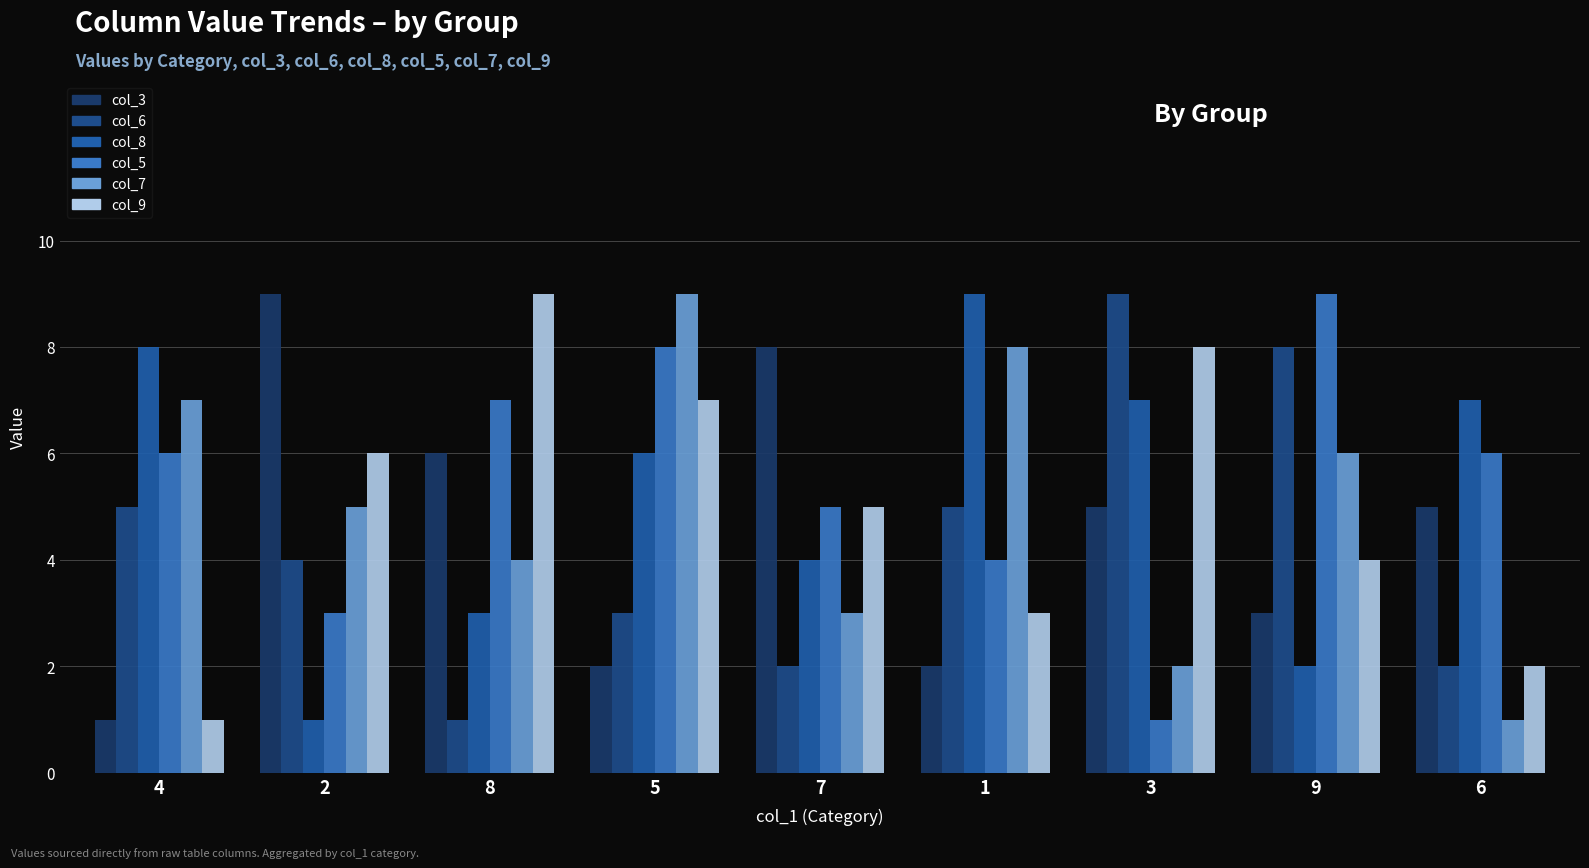

True or false: col_6 has a value of 3 at 7.

False